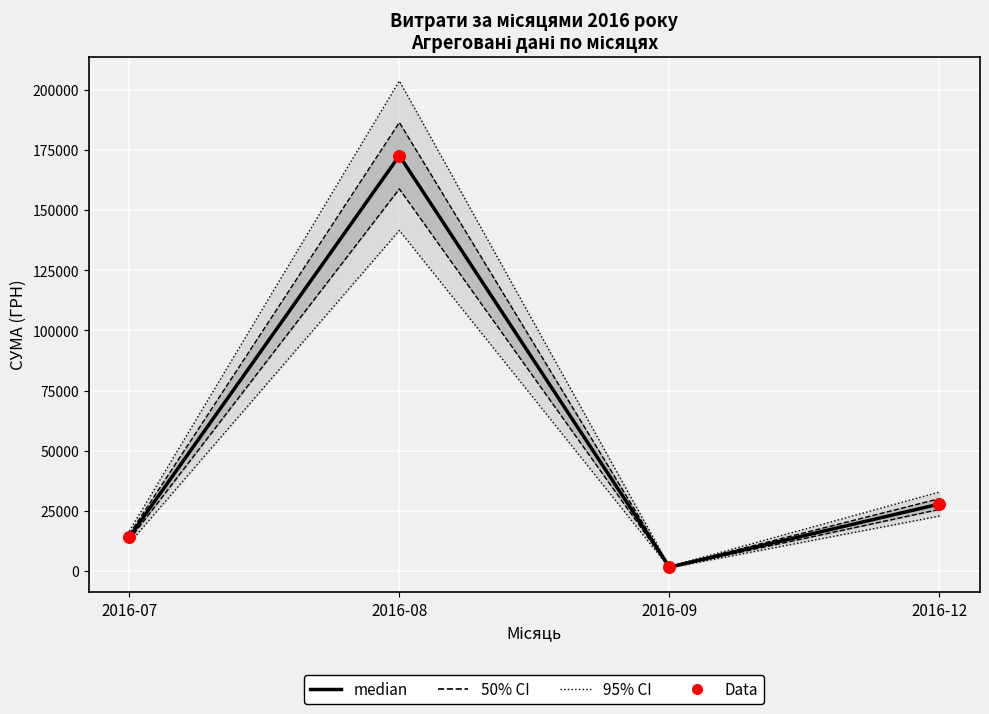

What is the total value across all series at 2016-08?

735684.5